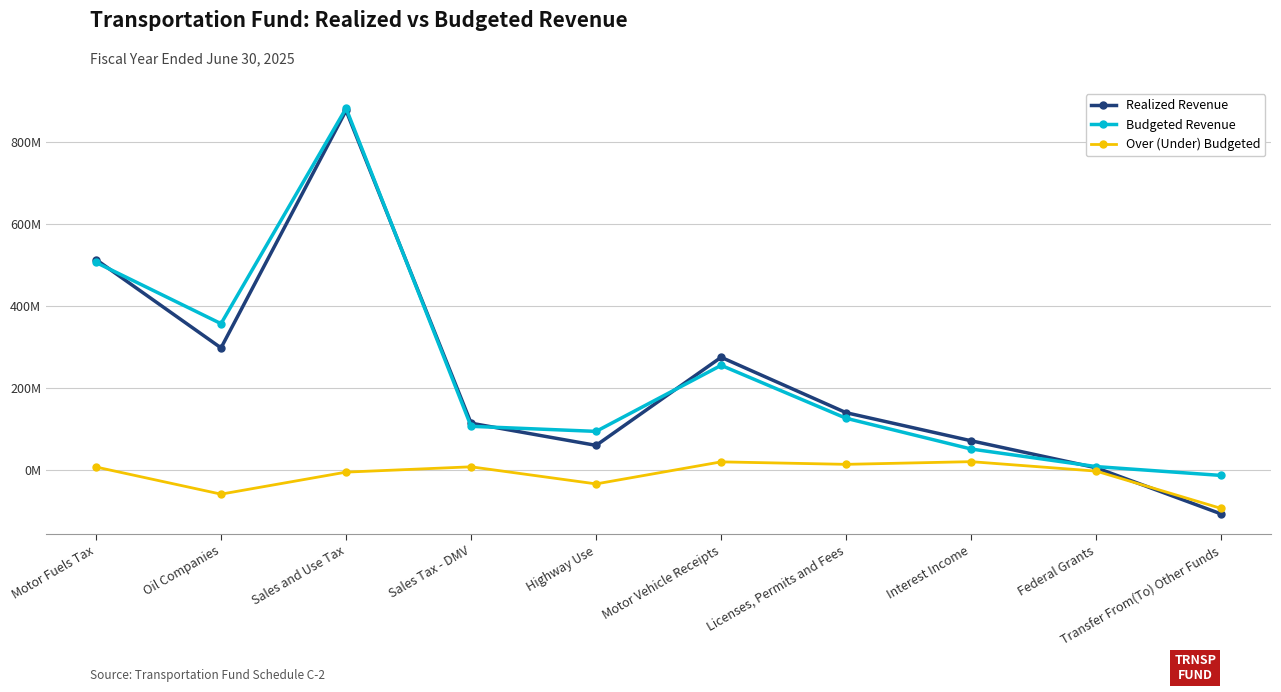

What are all the series names shown in the legend?

Realized Revenue, Budgeted Revenue, Over (Under) Budgeted